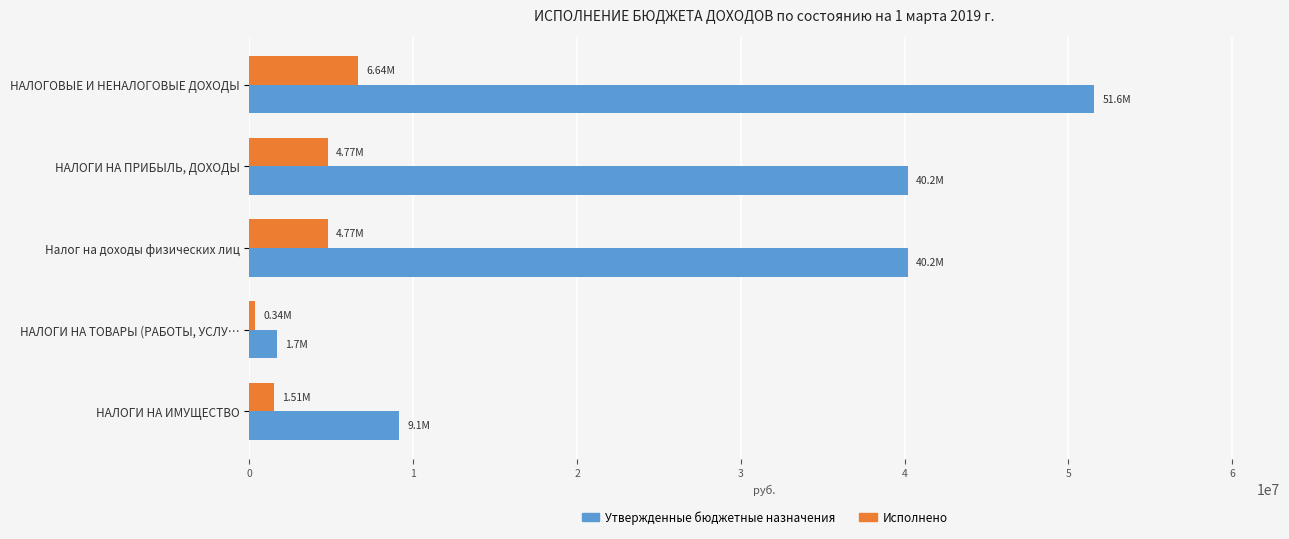

What is the difference between the maximum and minimum values in the Исполнено series?

6299513.1